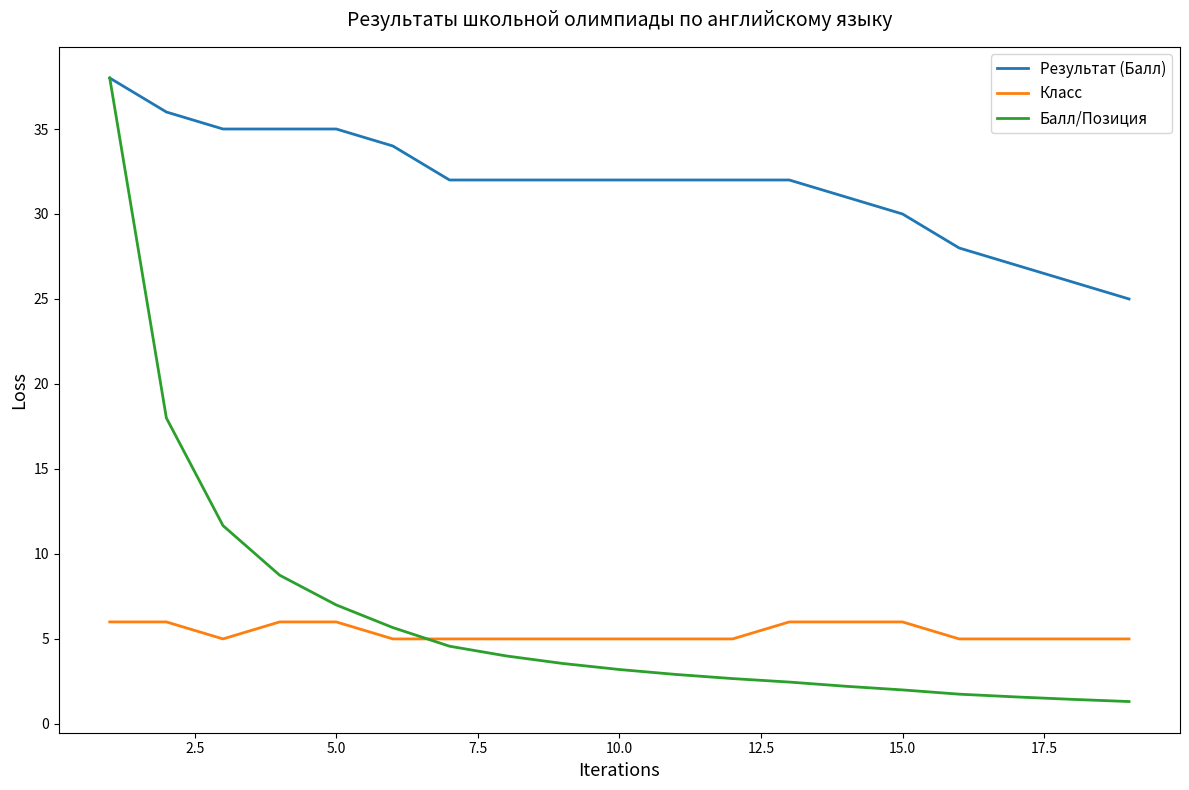

What is the difference between the second highest and minimum values in the Класс series?

1.0